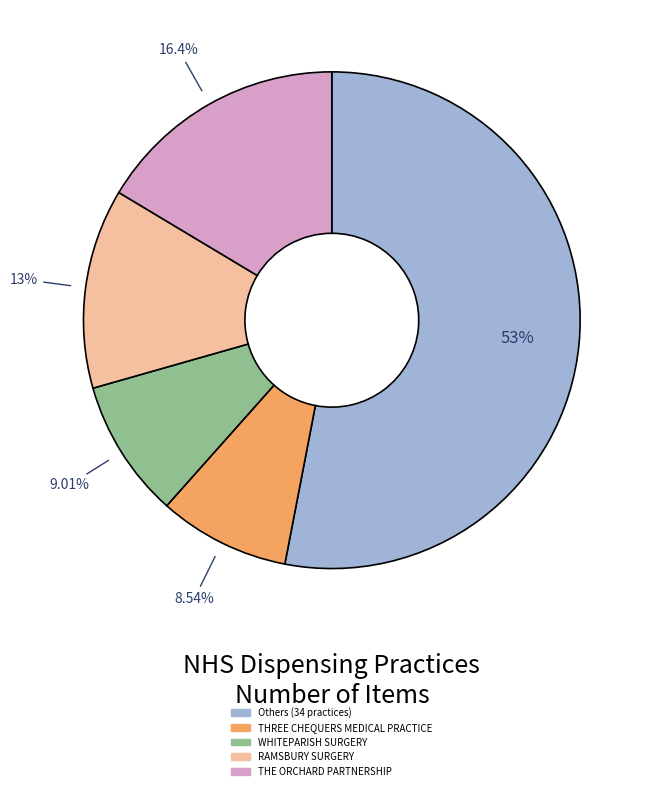

To the nearest percent, what is the average slice percentage?

20%